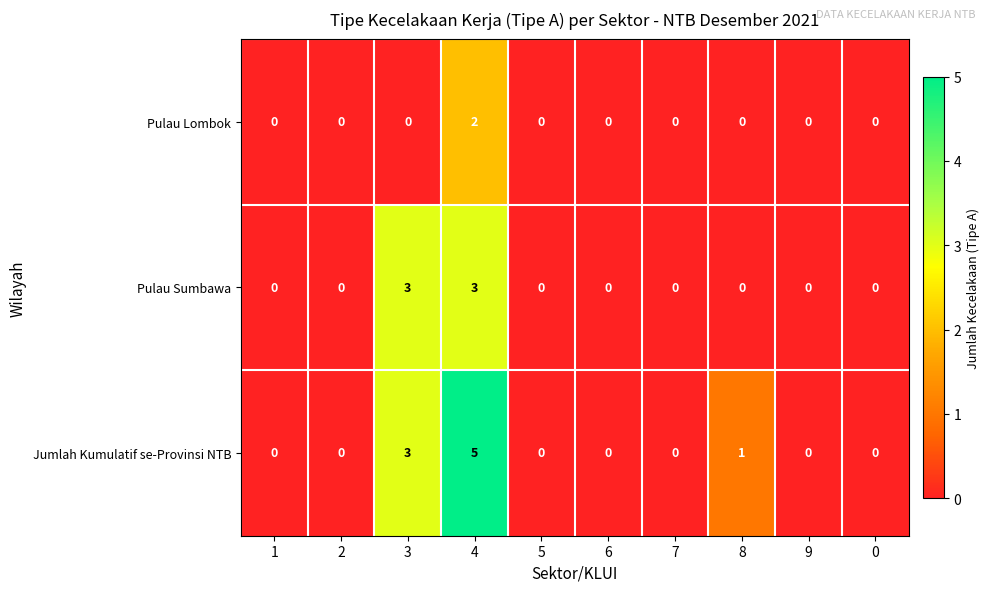

Reading left to right, extract all data points from this chart.

Pulau Lombok: 0	0	0	2	0	0	0	0	0	0
Pulau Sumbawa: 0	0	3	3	0	0	0	0	0	0
Jumlah Kumulatif se-Provinsi NTB: 0	0	3	5	0	0	0	1	0	0